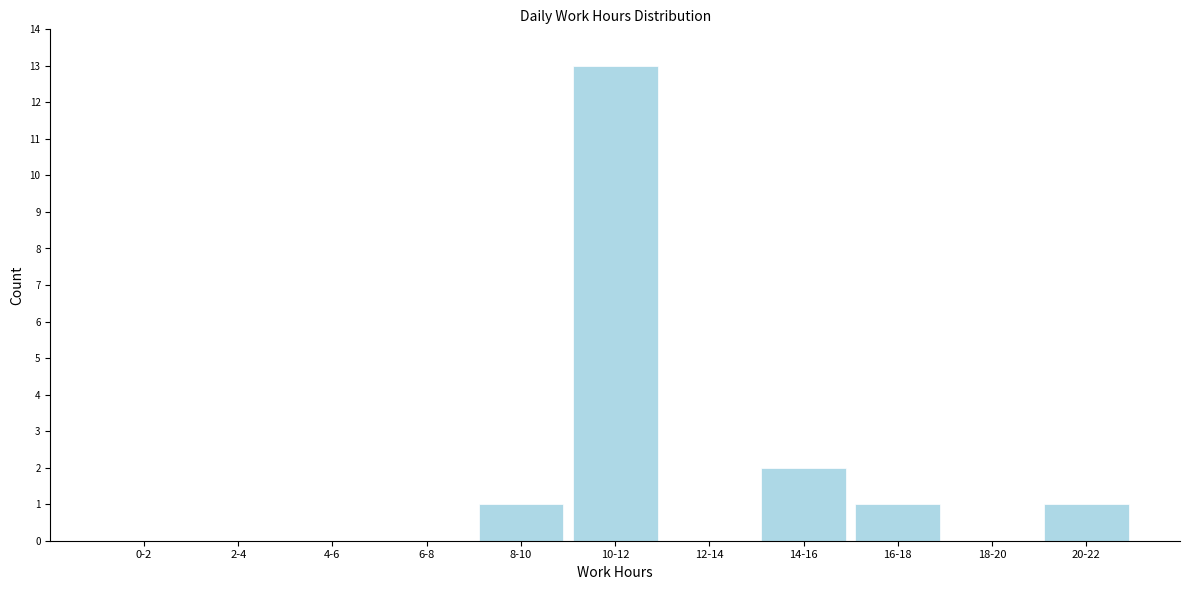

Reading right to left, extract all data points from this chart.

20-22=1	18-20=0	16-18=1	14-16=2	12-14=0	10-12=13	8-10=1	6-8=0	4-6=0	2-4=0	0-2=0